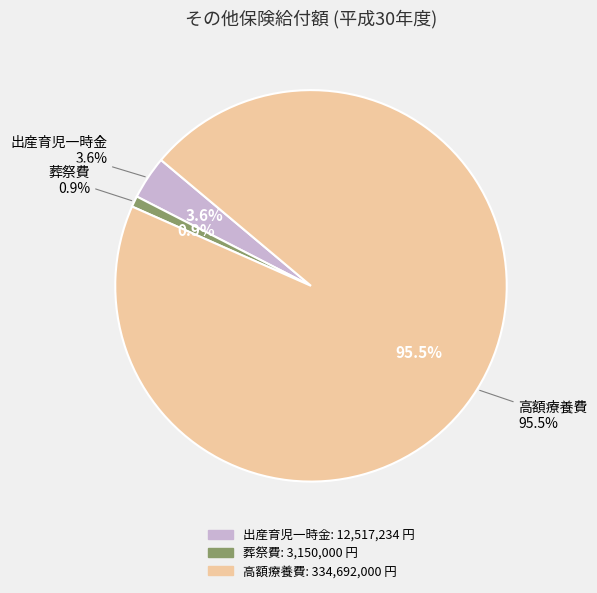

What percentage is the 出産育児一時金 slice, to the nearest percent?

4%